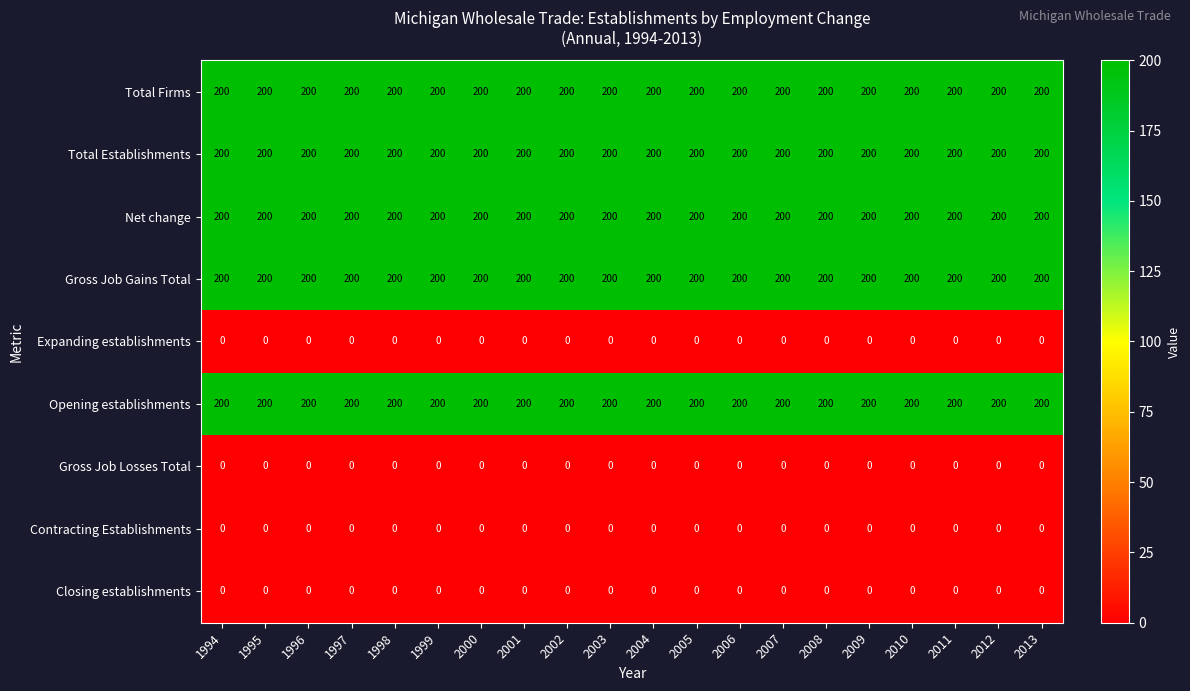

What is the difference between the highest and lowest values at 1997?

200